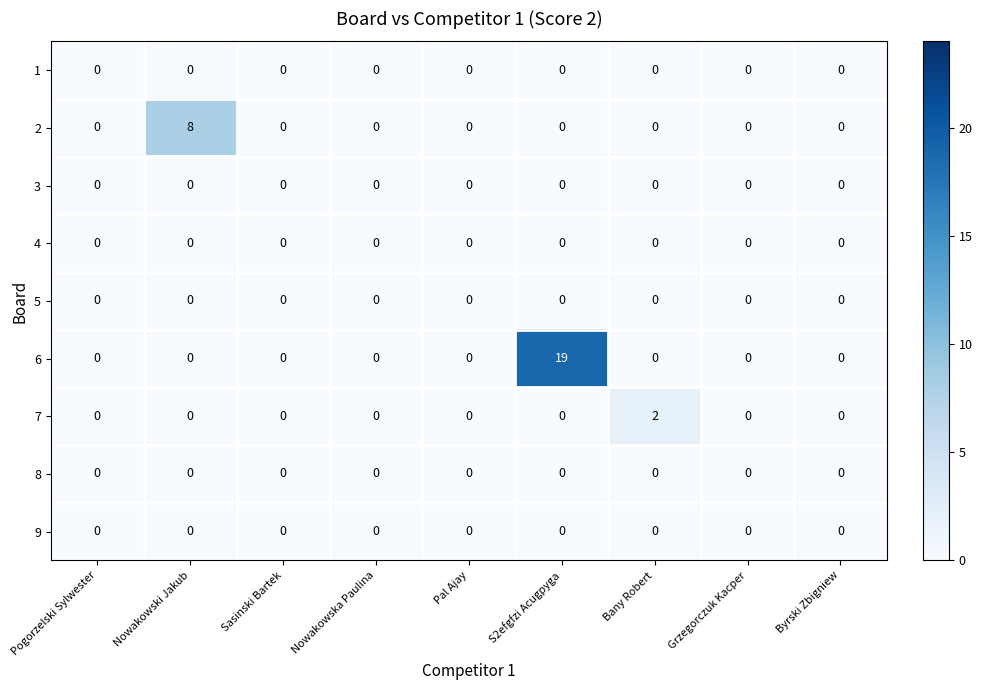

The value of 1 at Nowakowski Jakub is 0. True or false?

True